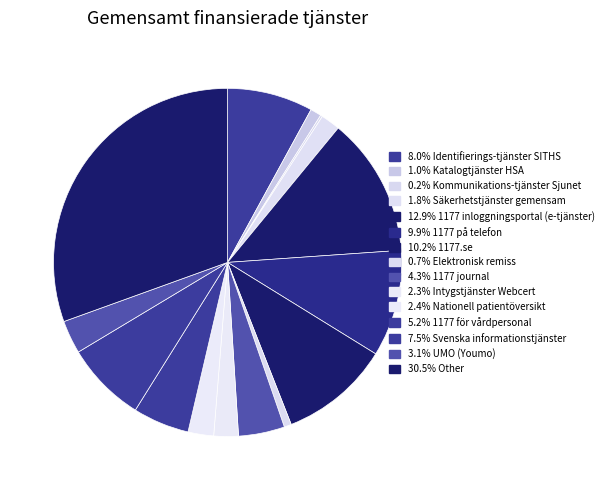

How many slices are in this pie chart?

15